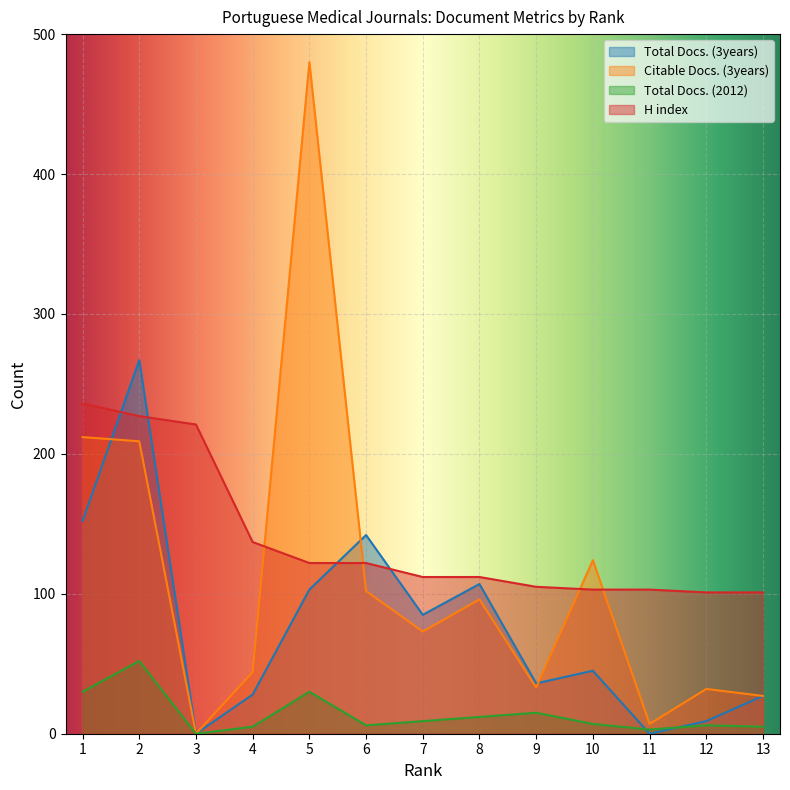

What is the sum of all H index values?

1802